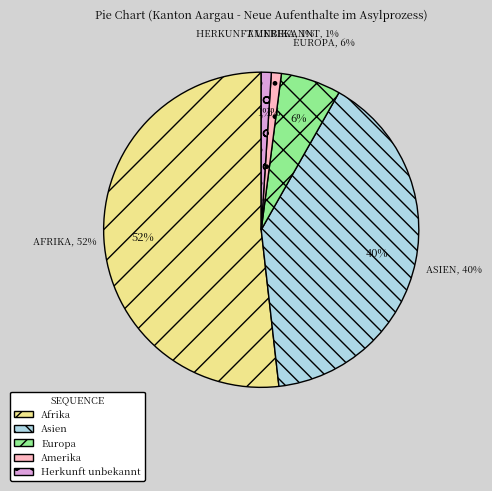

To the nearest percent, what percentage of the pie is Afrika?

52%